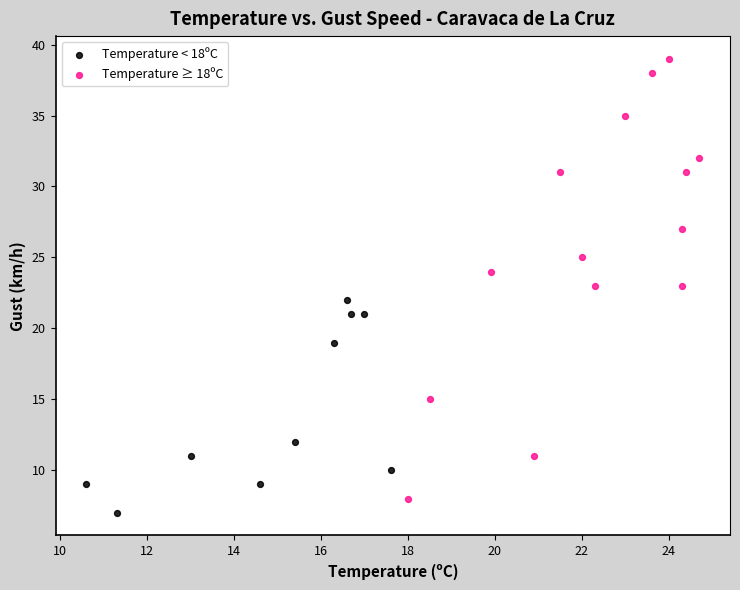

What are all the series names shown in the legend?

Temperature < 18ºC, Temperature ≥ 18ºC